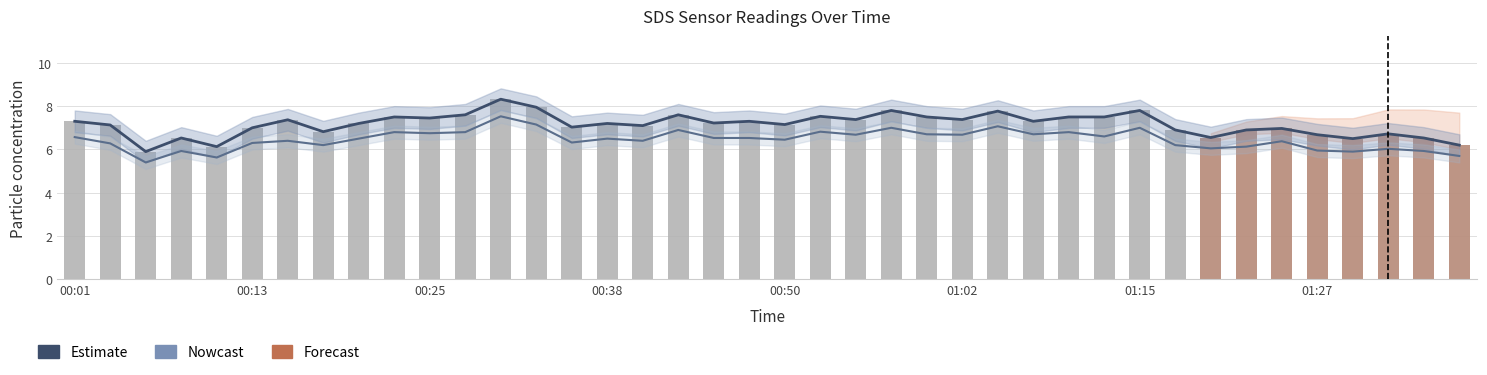

Rank the categories by SDS_P1 value from lowest to highest.

00:06, 00:11, 01:37, 01:30, 00:08, 01:34, 01:20, 01:27, 01:32, 00:18, 01:17, 01:22, 01:25, 00:13, 00:35, 00:40, 00:03, 00:50, 00:20, 00:38, 00:45, 00:01, 00:48, 01:07, 00:15, 00:55, 01:02, 00:25, 00:23, 01:00, 01:10, 01:12, 00:52, 00:28, 00:43, 01:05, 00:57, 01:15, 00:33, 00:30